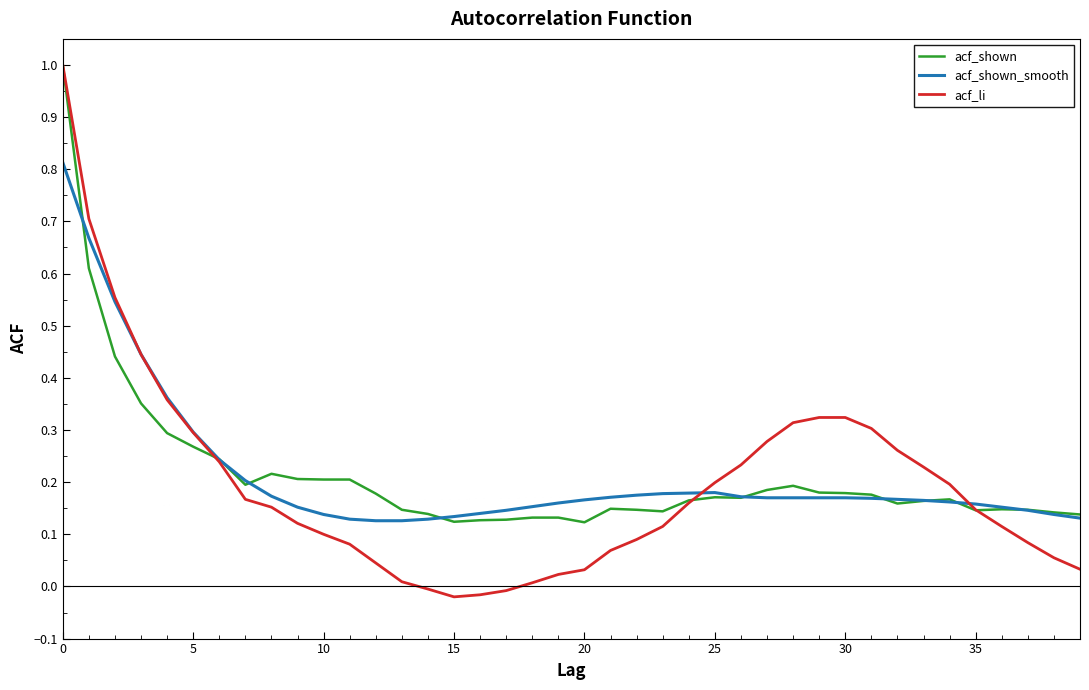

Which series has the widest spread of values?

acf_li